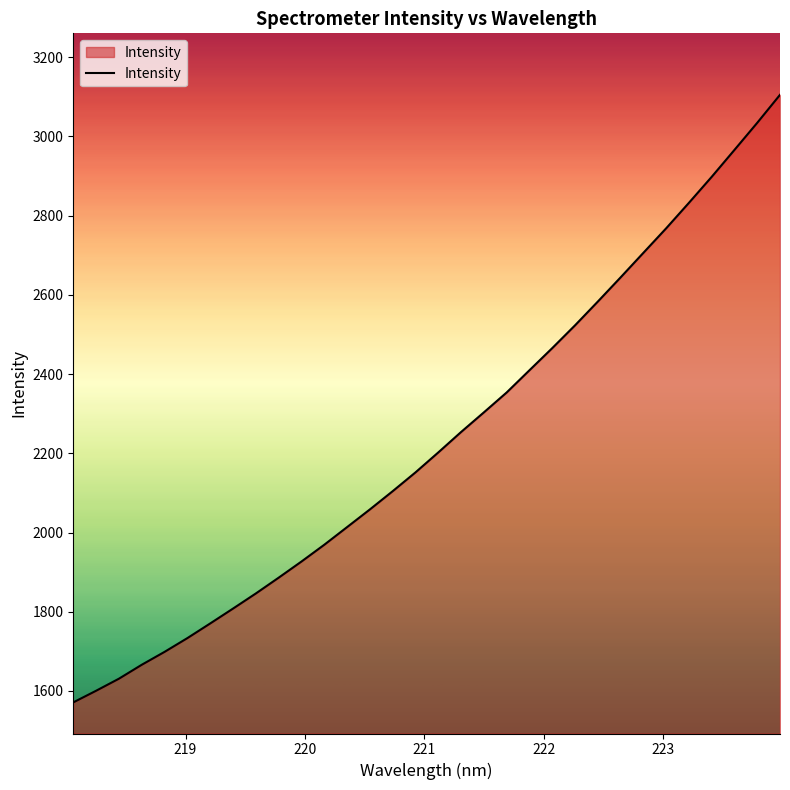

What is the minimum value shown in the chart?

1571.1